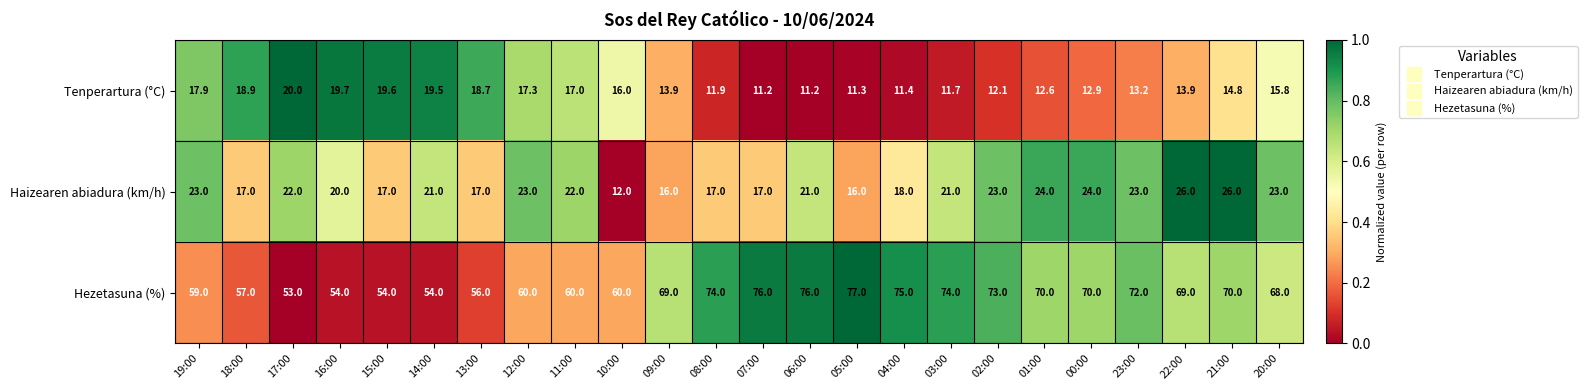

Which category has the highest value across all series?

05:00